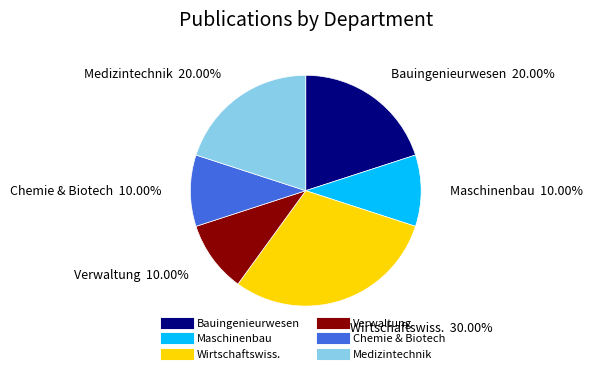

Is there a majority slice in this chart?

No